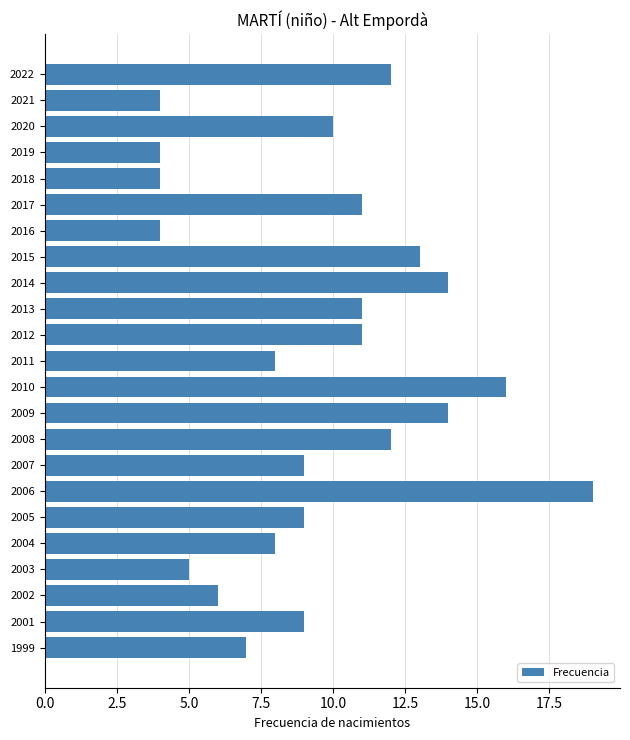

Reading bottom to top, transcribe all the data shown in this chart.

1999=7	2001=9	2002=6	2003=5	2004=8	2005=9	2006=19	2007=9	2008=12	2009=14	2010=16	2011=8	2012=11	2013=11	2014=14	2015=13	2016=4	2017=11	2018=4	2019=4	2020=10	2021=4	2022=12